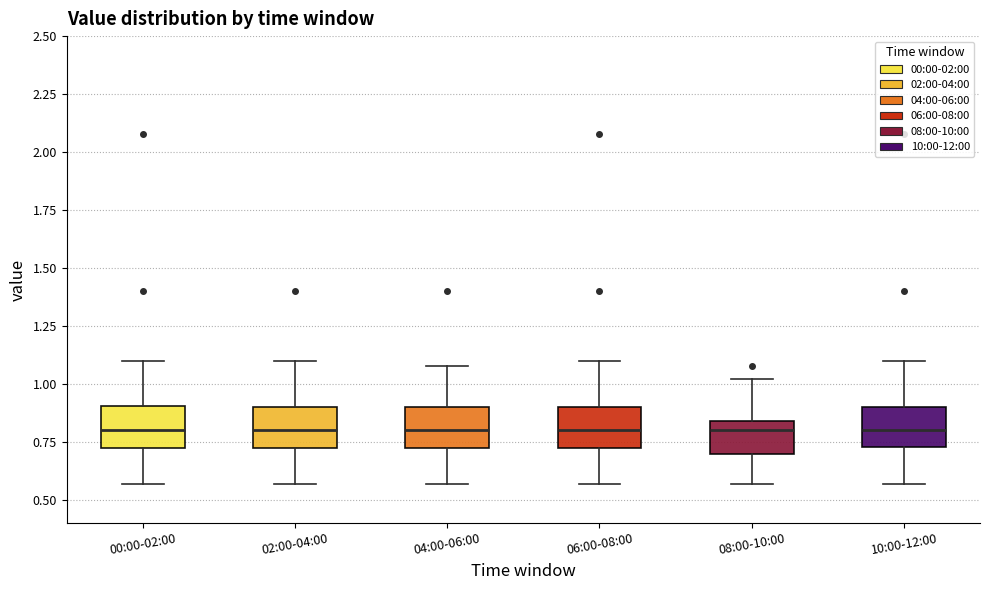

Reading left to right, read every box against the y-axis: the position of its median line, the range the box covers, and the ends of its whiskers. The values are not printed on the chart, so give them approximately, as read against the axis.

00:00-02:00: median 0.80, box 0.70 to 0.90, whiskers 0.55 to 1.10
02:00-04:00: median 0.80, box 0.70 to 0.90, whiskers 0.55 to 1.10
04:00-06:00: median 0.80, box 0.70 to 0.90, whiskers 0.55 to 1.10
06:00-08:00: median 0.80, box 0.70 to 0.90, whiskers 0.55 to 1.10
08:00-10:00: median 0.80, box 0.70 to 0.85, whiskers 0.55 to 1.00
10:00-12:00: median 0.80, box 0.75 to 0.90, whiskers 0.55 to 1.10